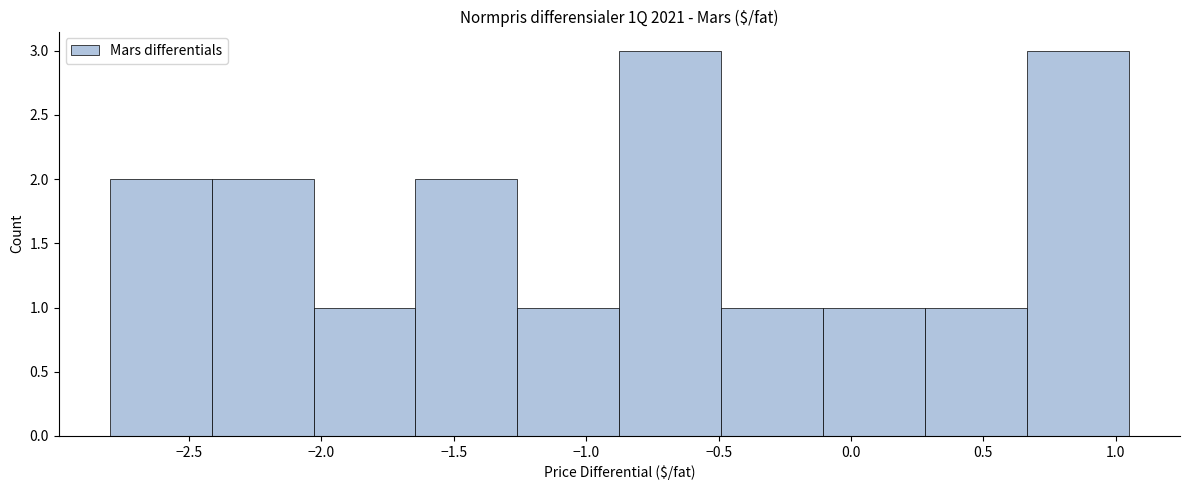

Reading left to right, list every bar in this chart as the range it spans on the x-axis followed by its height. Neither the bar edges nor the heights are printed on the chart, so give them approximately, as read against the axes.

-2.800 to -2.415: 2
-2.415 to -2.030: 2
-2.030 to -1.645: 1
-1.645 to -1.260: 2
-1.260 to -0.875: 1
-0.875 to -0.490: 3
-0.490 to -0.105: 1
-0.105 to 0.280: 1
0.280 to 0.665: 1
0.665 to 1.050: 3